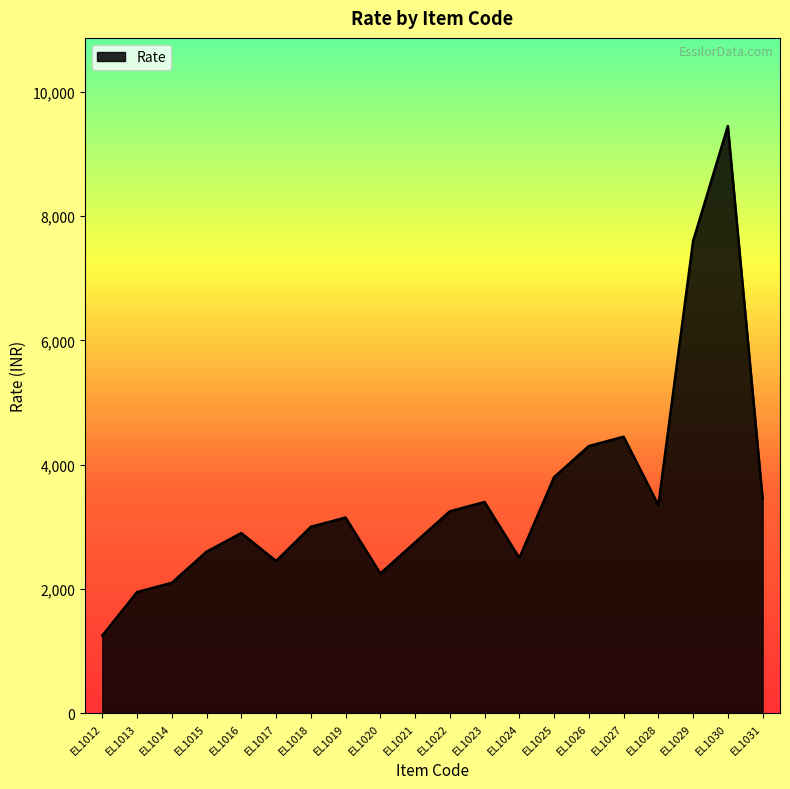

What is the ratio of the value at EL1017 to the value at EL1019?

0.8